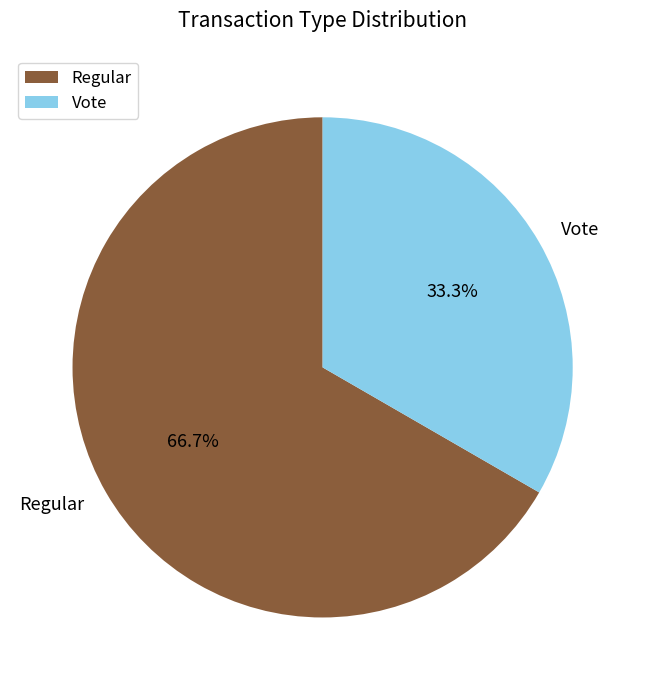

The Regular slice represents 67% of the pie. True or false?

True